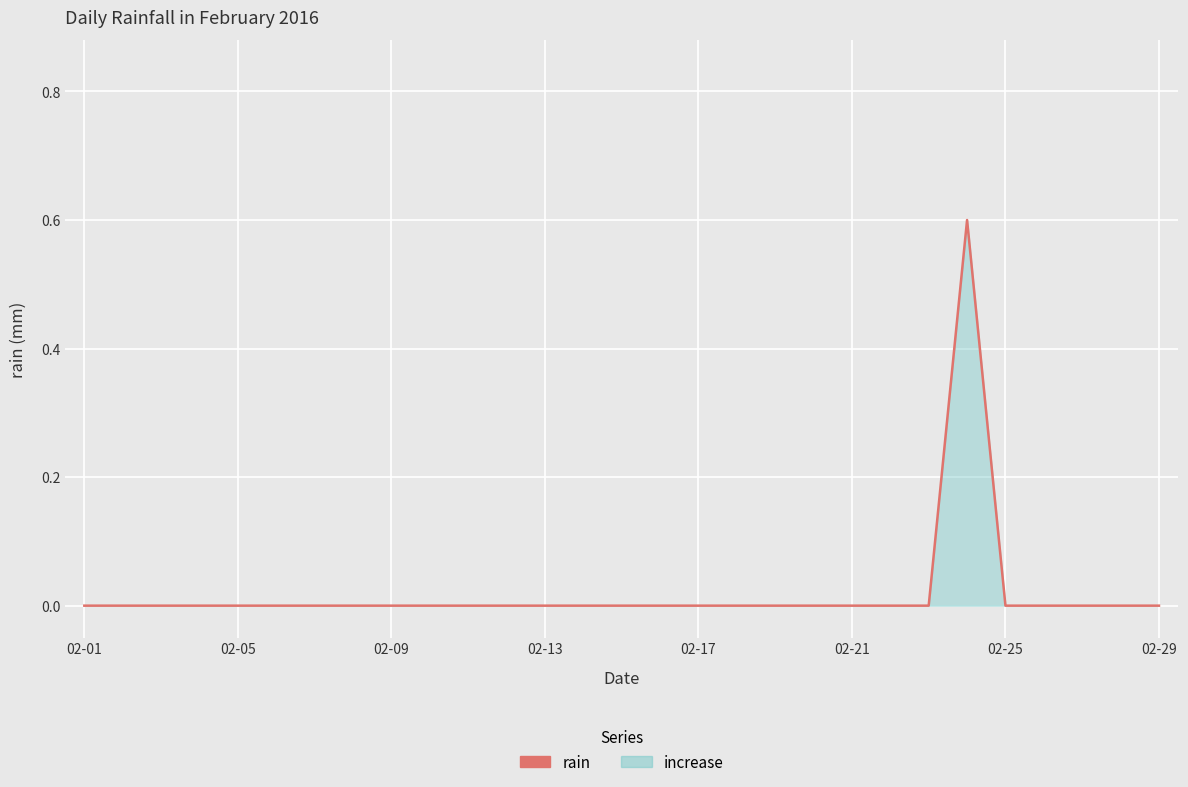

What is the difference between the maximum and minimum values?

0.6